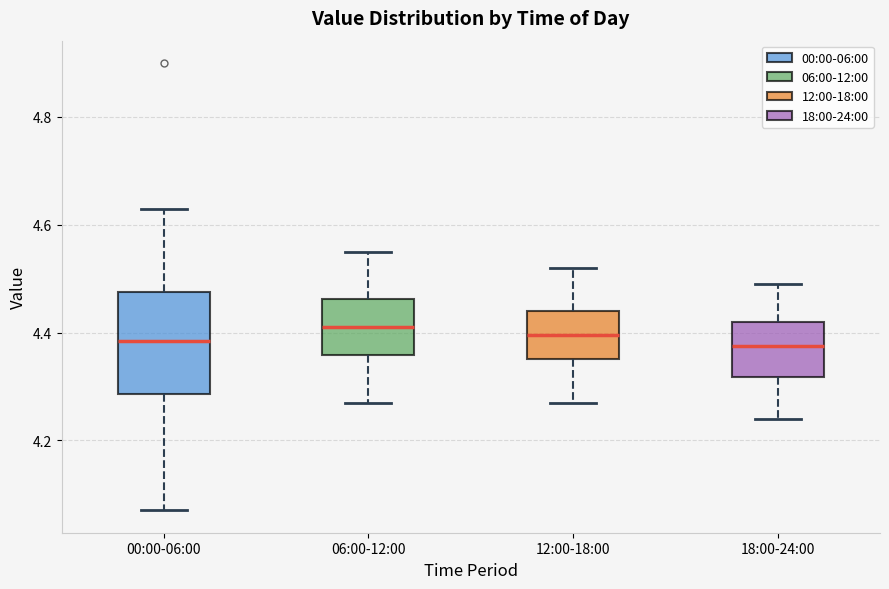

Reading left to right, read every box against the y-axis: the position of its median line, the range the box covers, and the ends of its whiskers. The values are not printed on the chart, so give them approximately, as read against the axis.

00:00-06:00: median 4.38, box 4.28 to 4.48, whiskers 4.08 to 4.64
06:00-12:00: median 4.42, box 4.36 to 4.46, whiskers 4.28 to 4.56
12:00-18:00: median 4.40, box 4.36 to 4.44, whiskers 4.28 to 4.52
18:00-24:00: median 4.38, box 4.32 to 4.42, whiskers 4.24 to 4.50